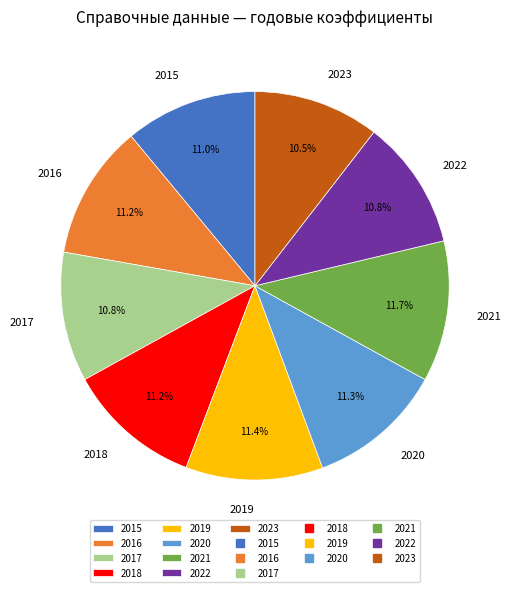

What is the ratio of the value at 2023 to the value at 2015?

1.0